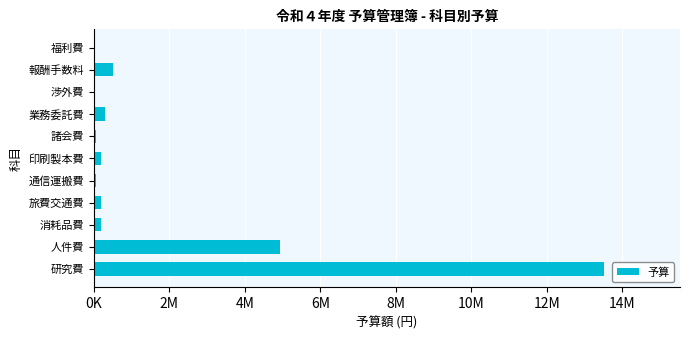

Are the bars horizontal?

Yes